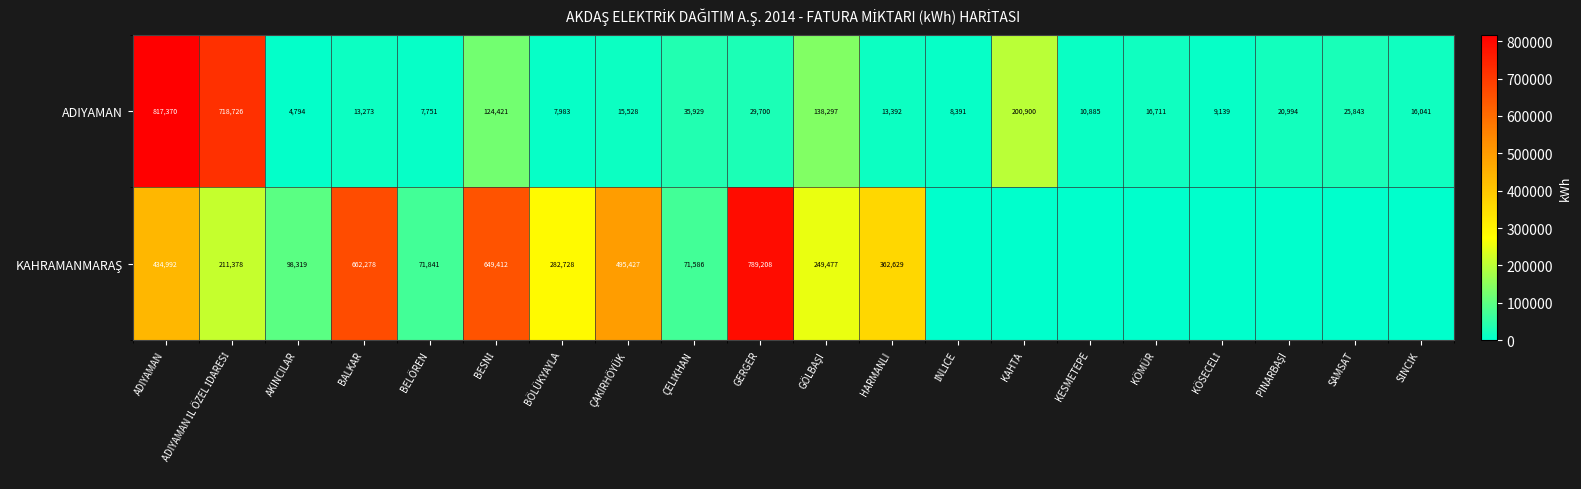

At which label does ADIYAMAN first exceed 16711?

ADIYAMAN